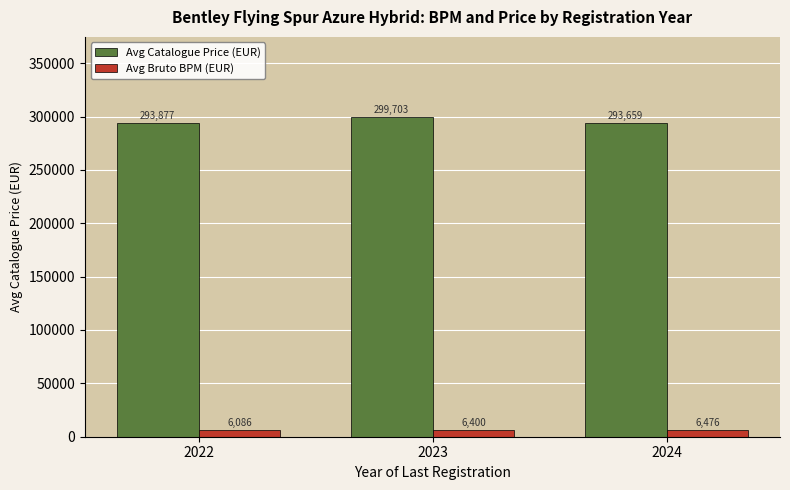

How many data points does each series have?

3